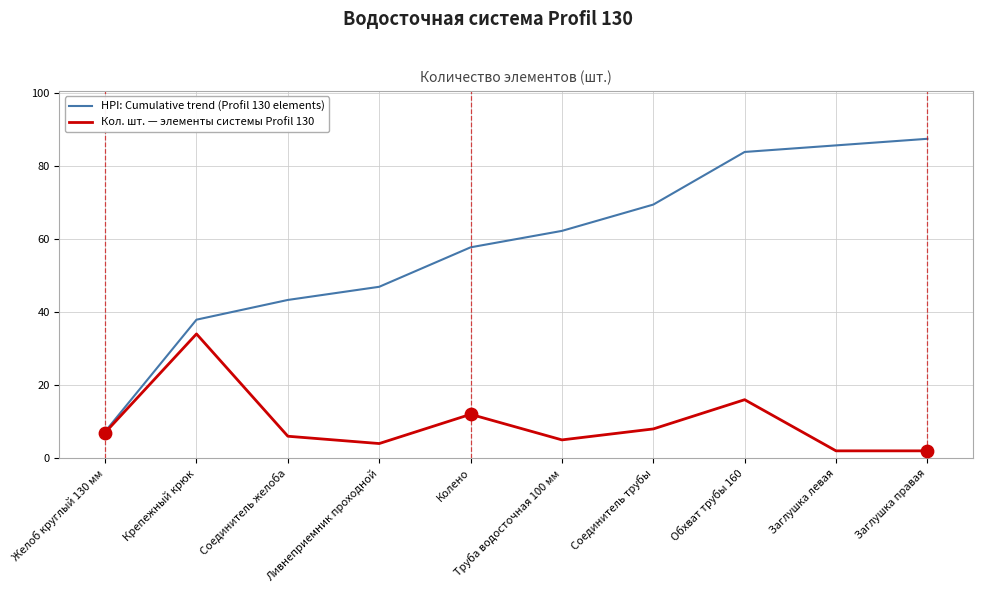

What is the spread (max minus min) of values at Обхват трубы 160?

67.8